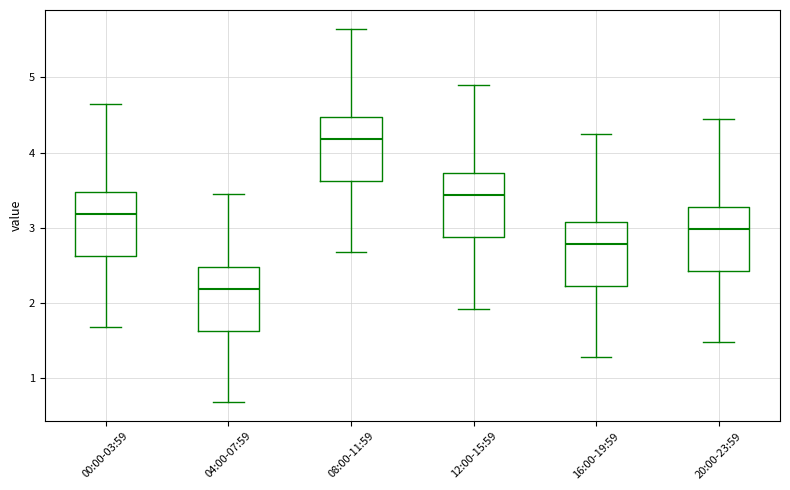

Reading left to right, read every box against the y-axis: the position of its median line, the range the box covers, and the ends of its whiskers. The values are not printed on the chart, so give them approximately, as read against the axis.

00:00-03:59: median 3.2, box 2.6 to 3.5, whiskers 1.7 to 4.7
04:00-07:59: median 2.2, box 1.6 to 2.5, whiskers 0.7 to 3.5
08:00-11:59: median 4.2, box 3.6 to 4.5, whiskers 2.7 to 5.7
12:00-15:59: median 3.4, box 2.9 to 3.7, whiskers 1.9 to 4.9
16:00-19:59: median 2.8, box 2.2 to 3.1, whiskers 1.3 to 4.3
20:00-23:59: median 3.0, box 2.4 to 3.3, whiskers 1.5 to 4.5